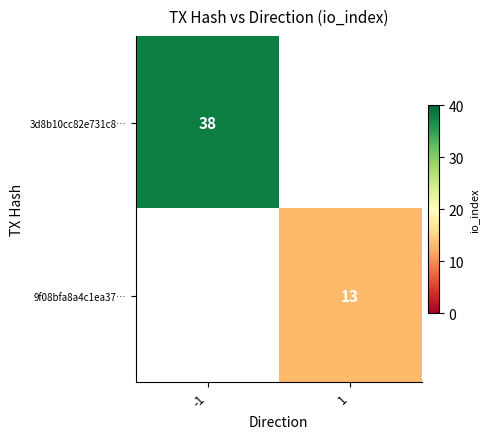

Which label corresponds to the smallest value in the chart?

1